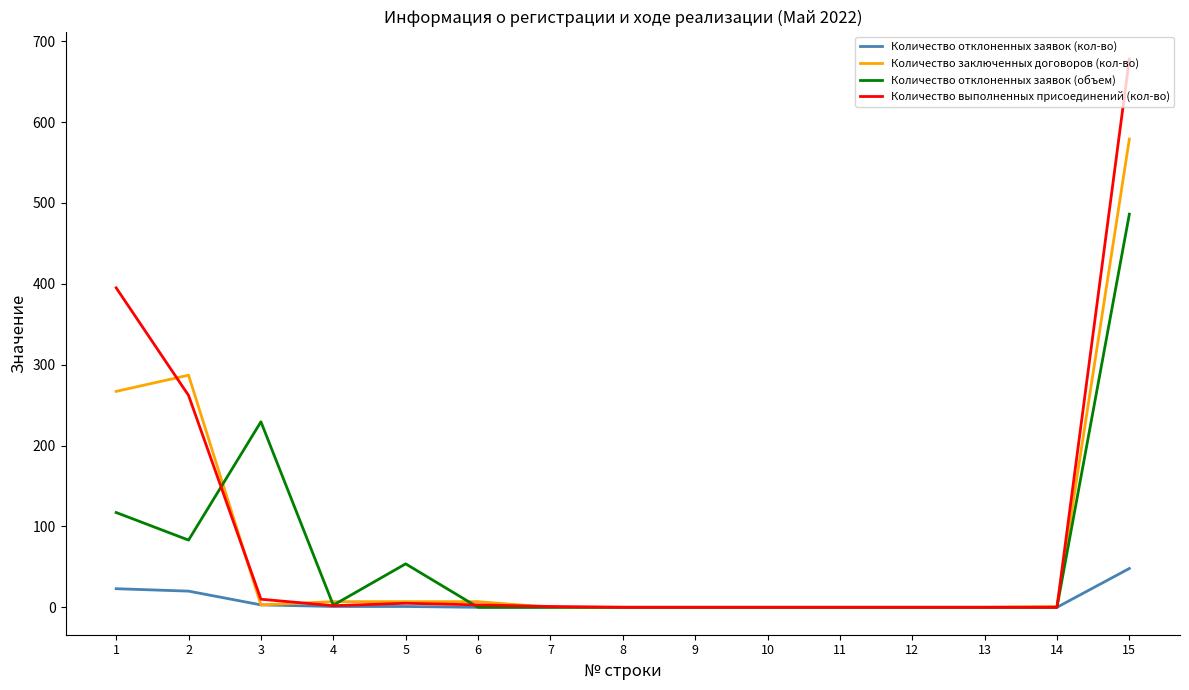

The value of Количество выполненных присоединений (кол-во) at 11 is 0.0. True or false?

True